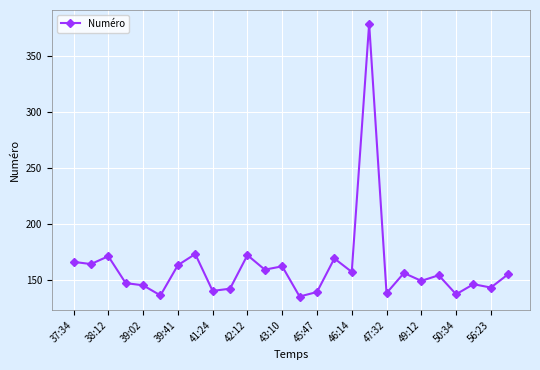

What is the difference between the maximum and second lowest values?

243